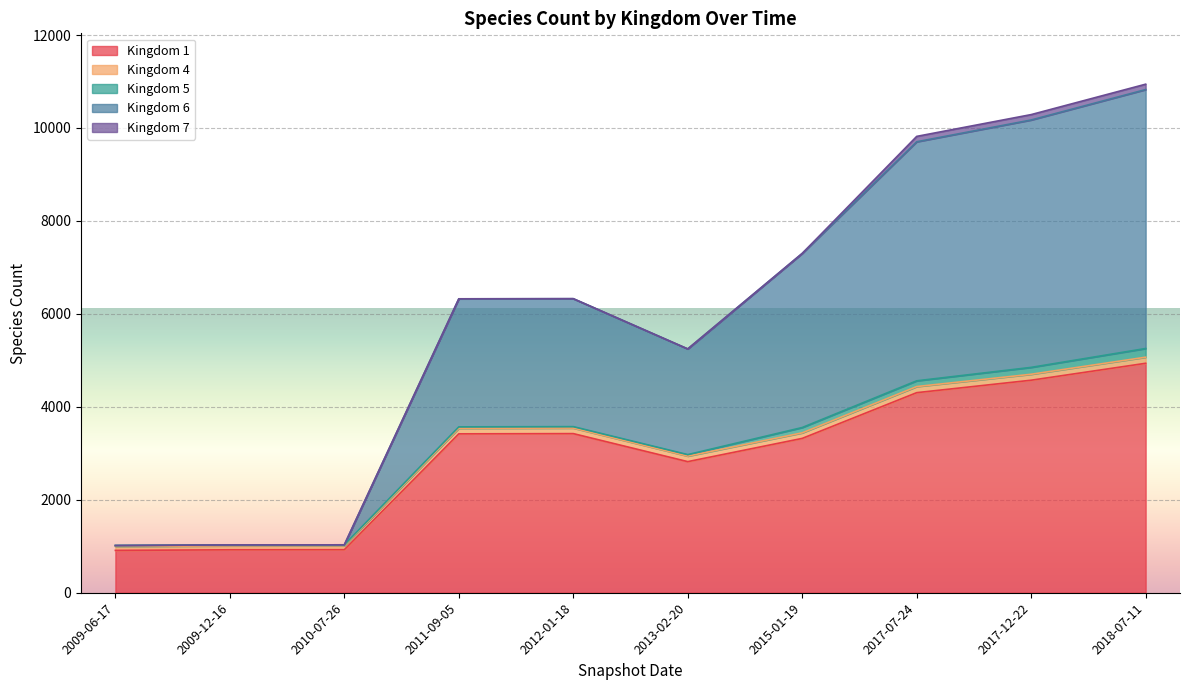

Is the value of 4 at 2017-07-24 greater than the value of 6 at 2015-01-19?

No